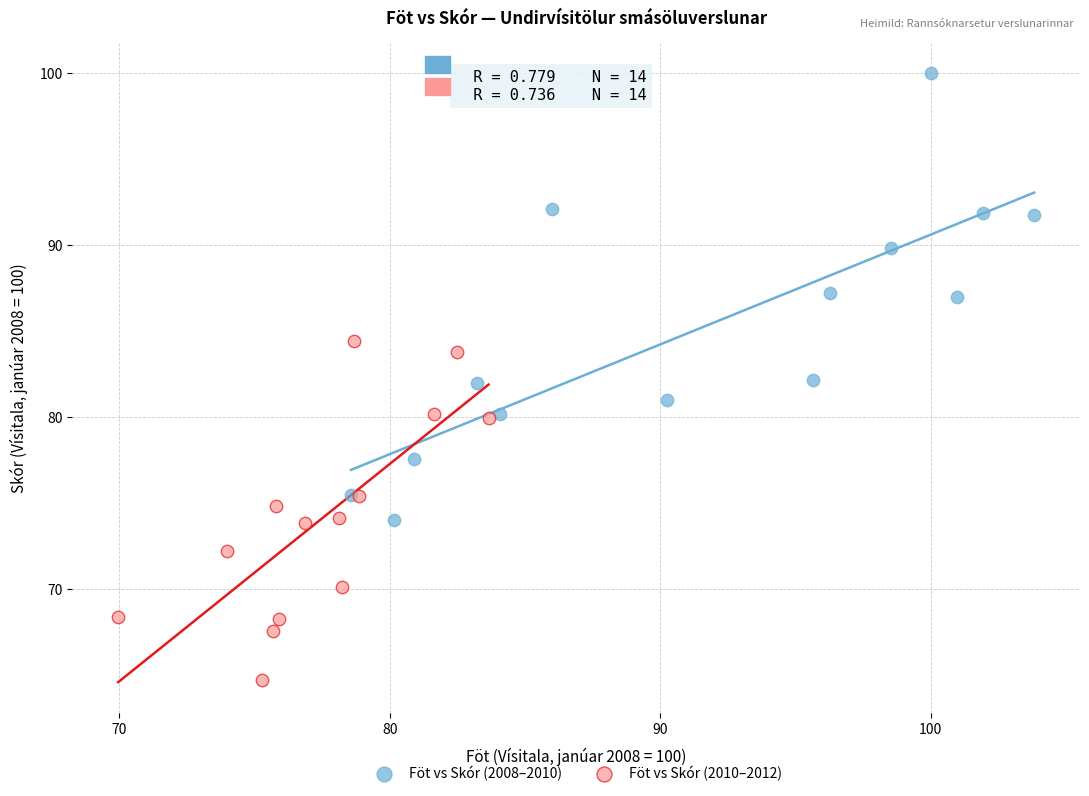

What are all the series names shown in the legend?

Föt vs Skór (2008–2010), Föt vs Skór (2010–2012)